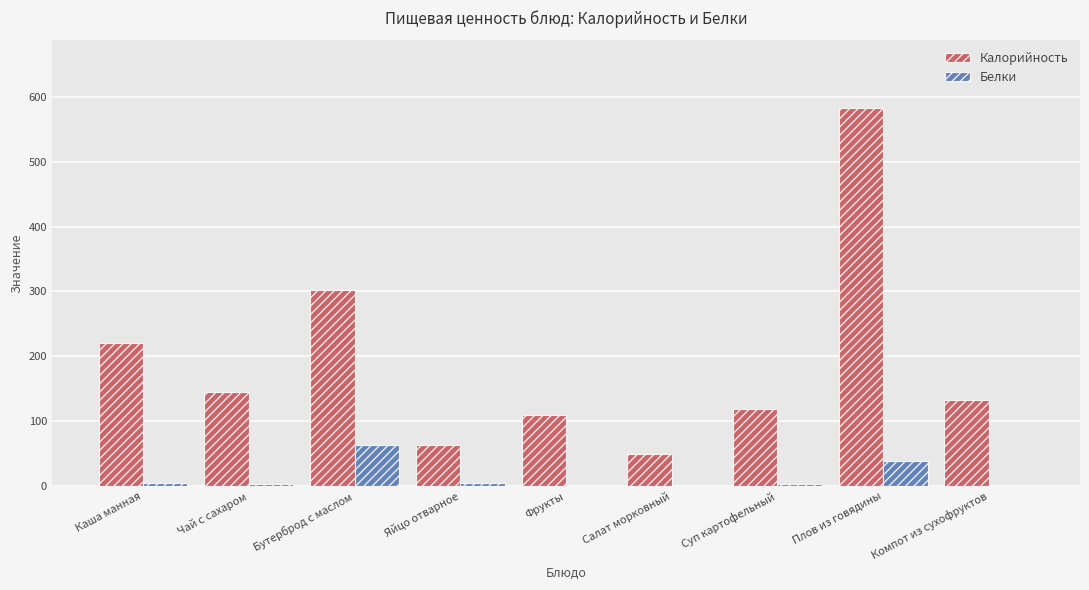

Between Чай с сахаром and Яйцо отварное, which series saw the biggest shift?

Калорийность